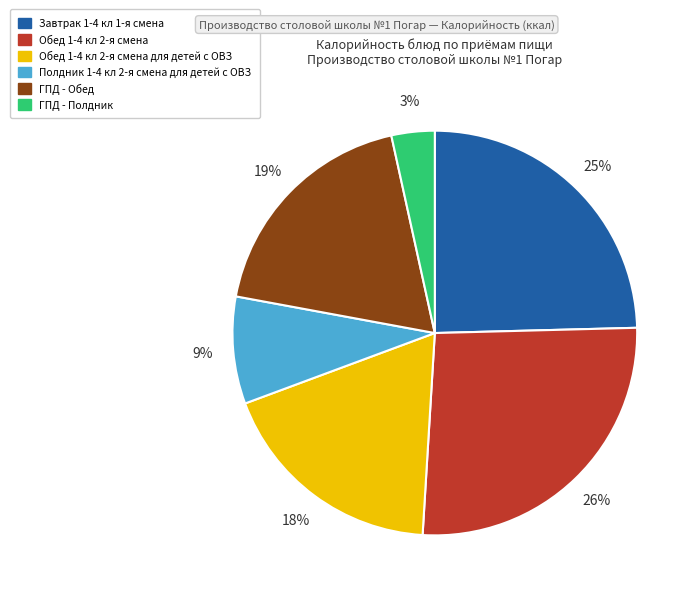

To the nearest percent, what is the average slice percentage?

17%